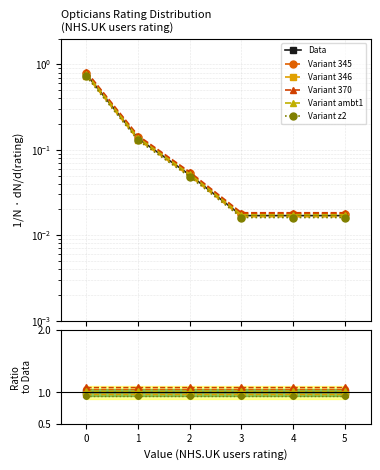

True or false: Variant z2 and Variant ambt1 intersect in this chart.

False